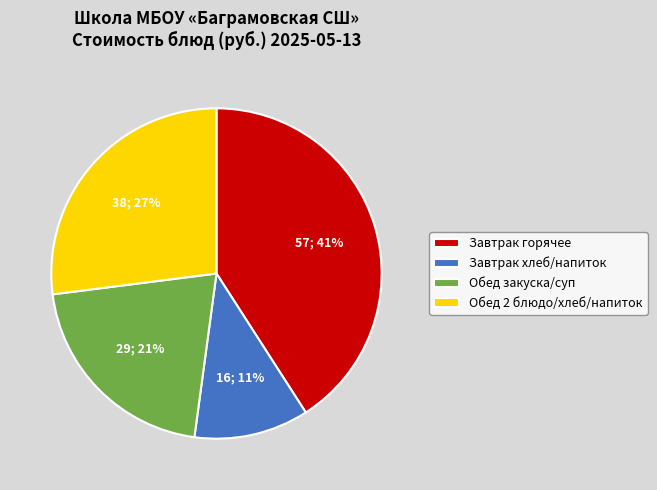

The Обед закуска/суп slice represents 21% of the pie. True or false?

True